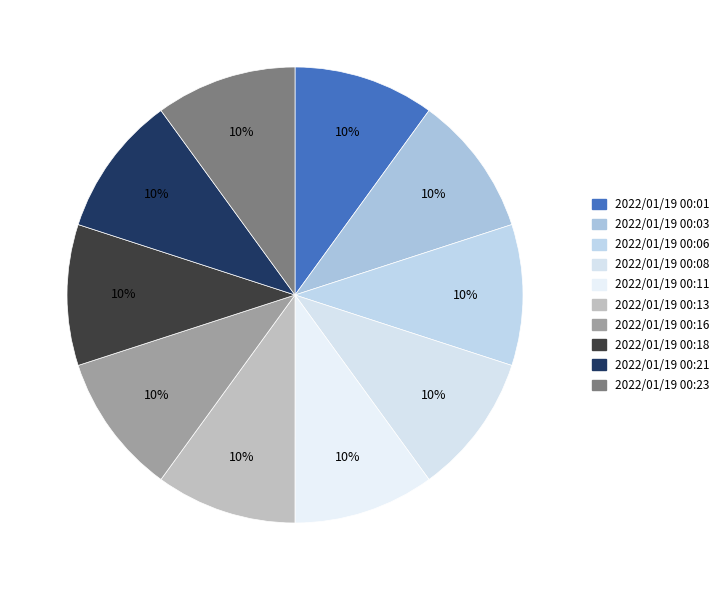

To the nearest percent, what percentage of the pie is 2022/01/19 00:01?

10%